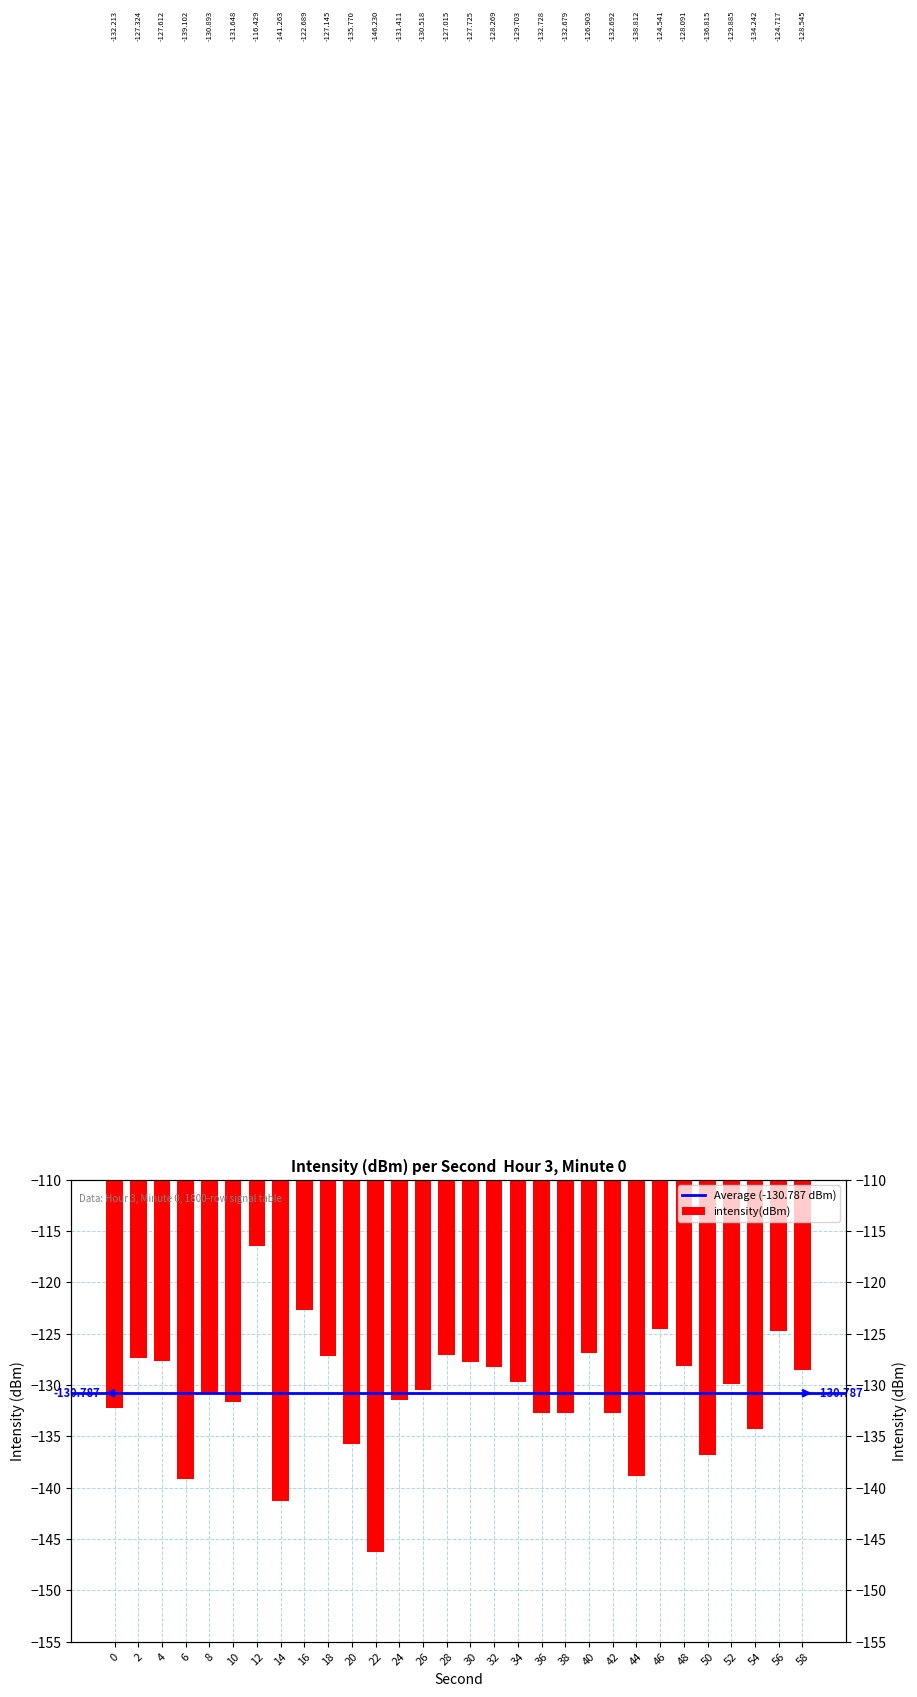

What is the change in value from 14 to 40?

+14.4